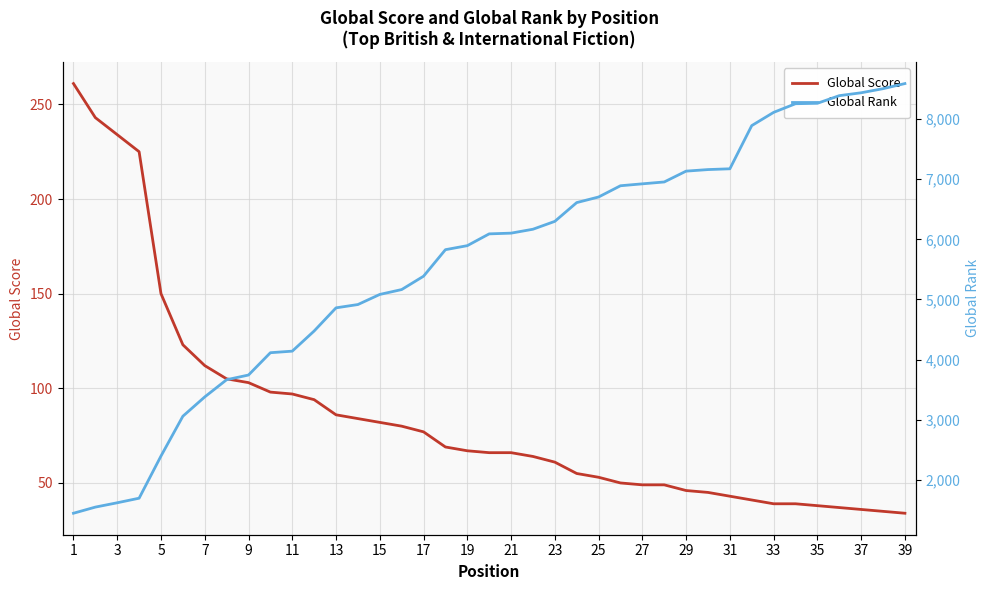

What is the difference between the maximum and minimum values in the Global Score series?

227